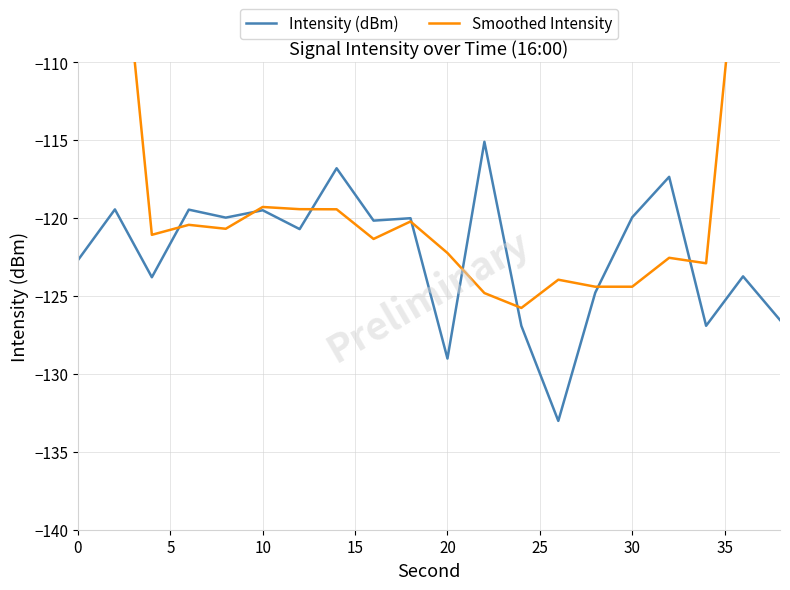

List the series in order of their peak value, lowest first.

Intensity (dBm), Smoothed Intensity